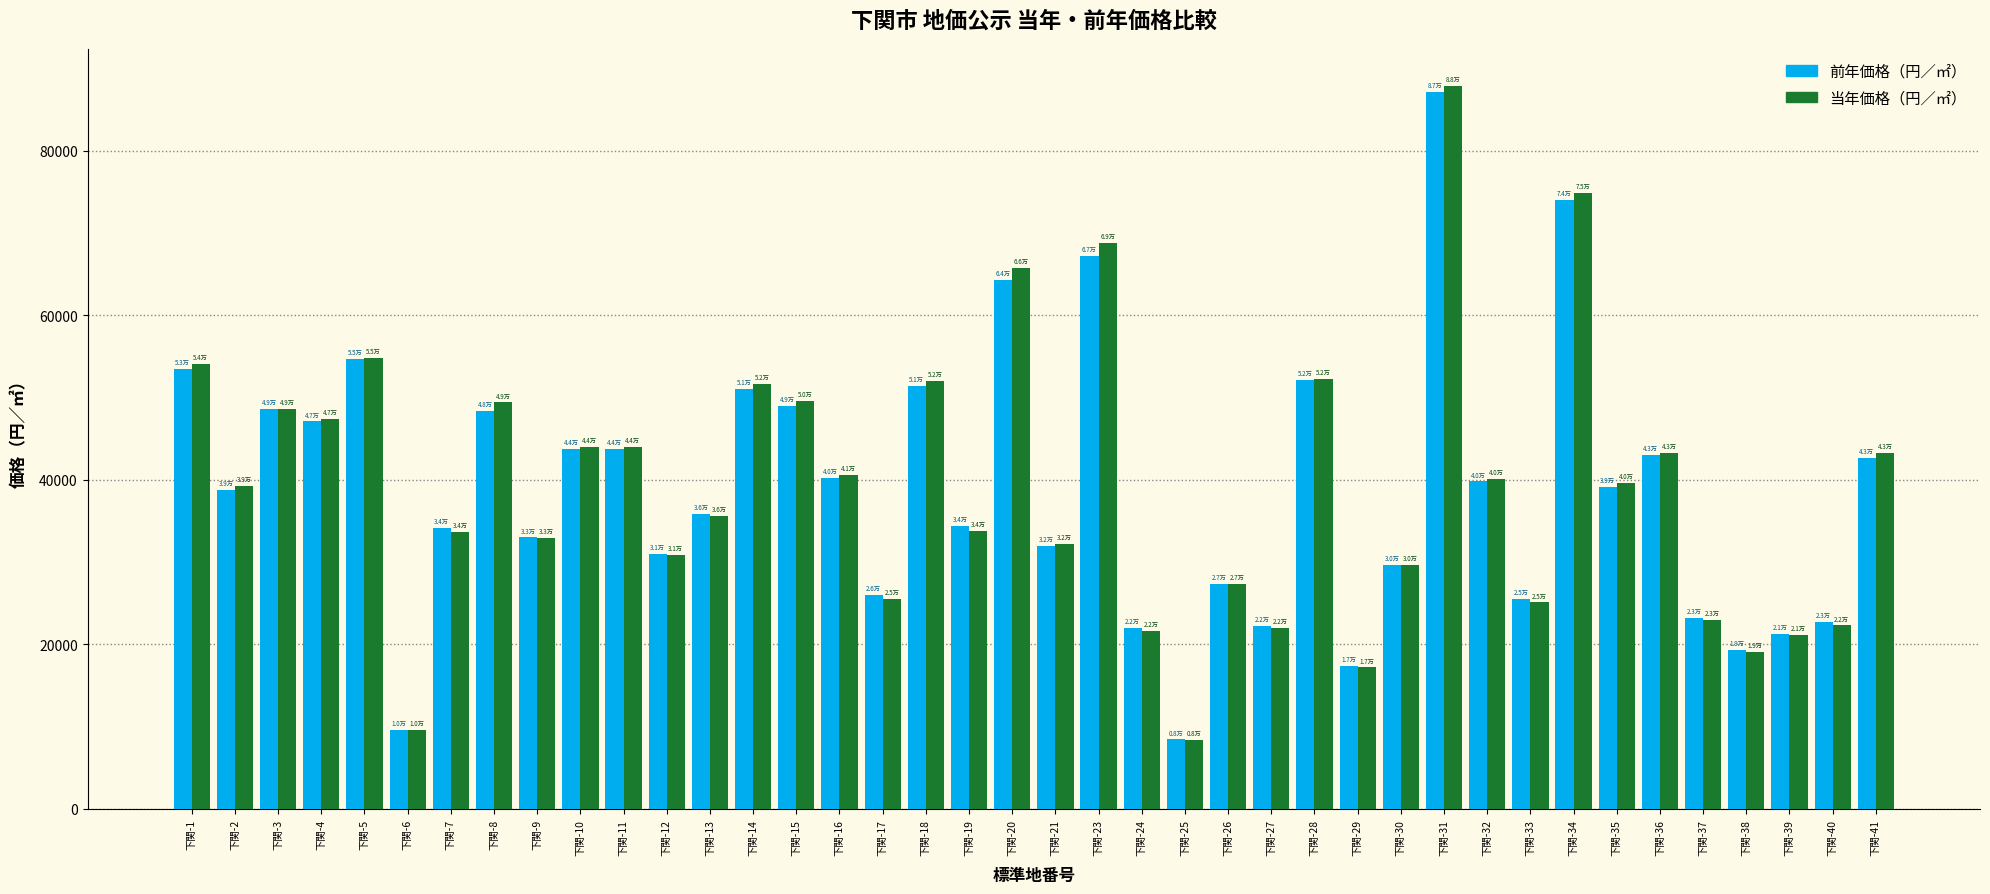

At which category is the sum across all series the highest?

下関-31